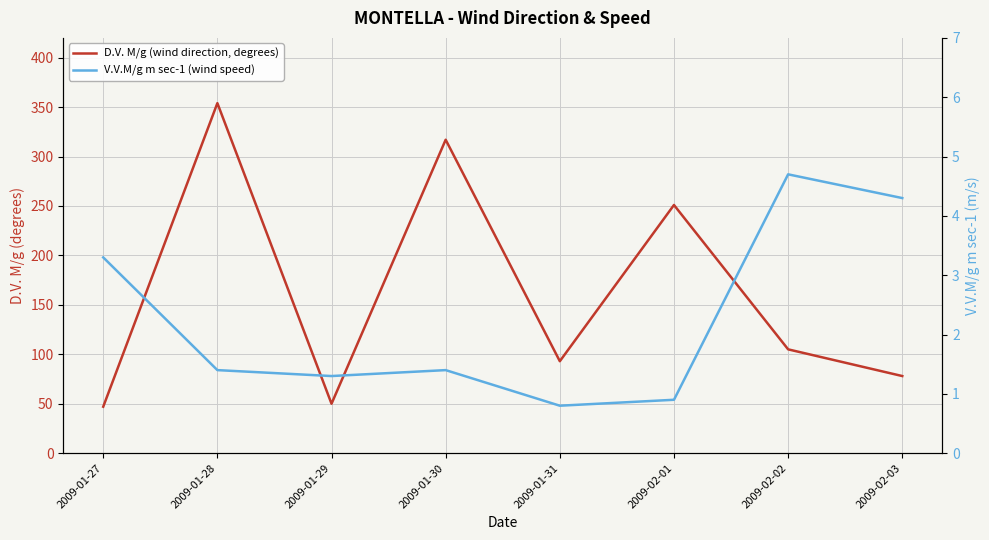

At how many categories does at least one series exceed 128?

3